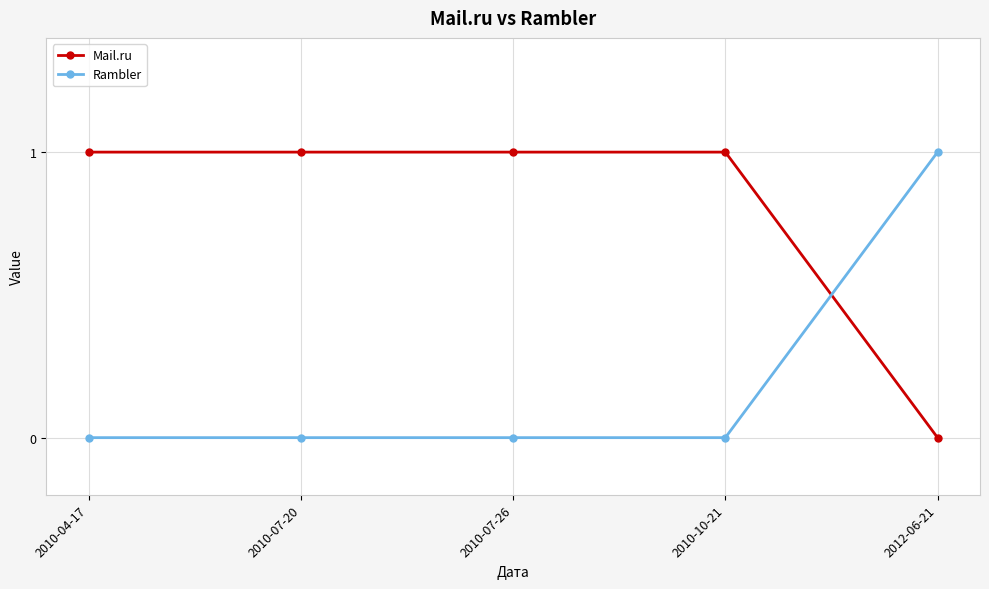

Is the value of Mail.ru at 2010-10-21 greater than the value of Rambler at 2010-07-20?

Yes